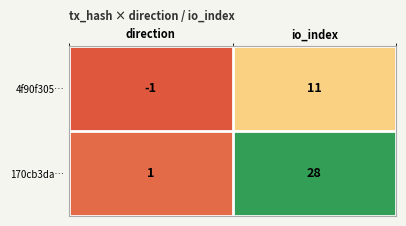

True or false: 170cb3da… has a value of 2 at direction.

False